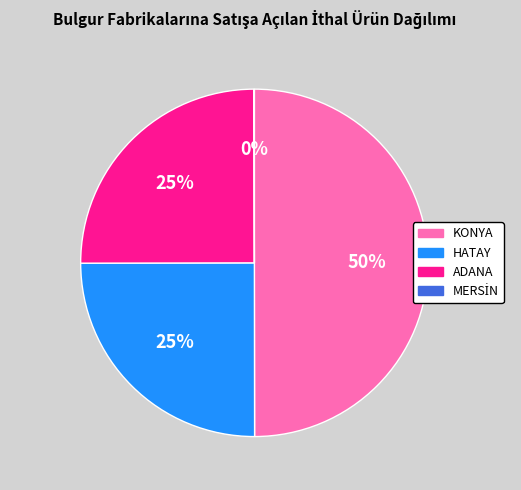

What percentage is the ADANA slice, to the nearest percent?

25%